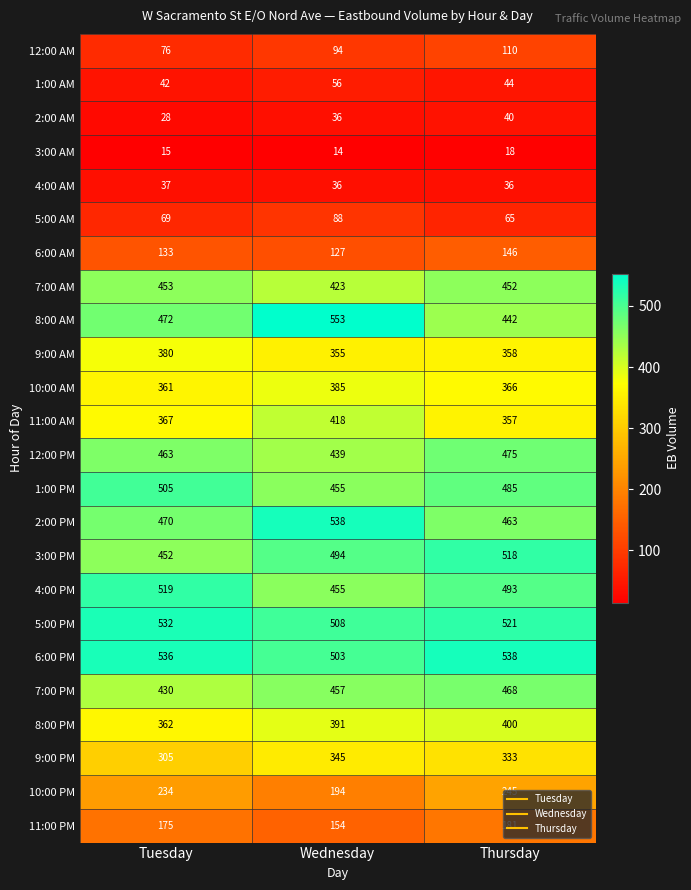

How many data points in 11:00 PM are less than 175?

1